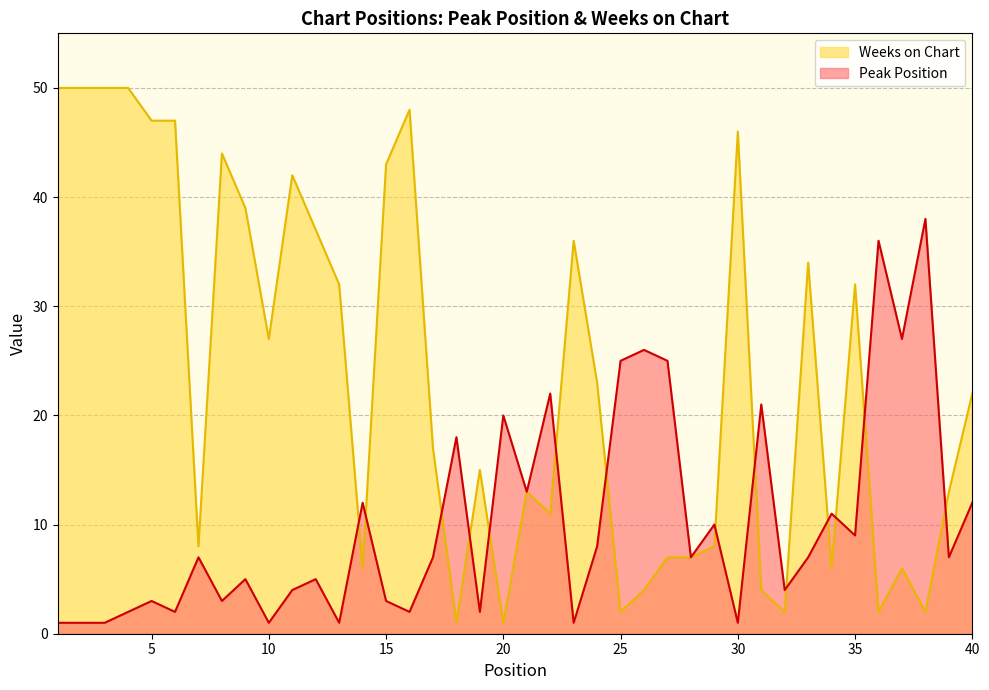

Reading left to right, what are all the values shown in this chart?

Peak Position: 1	1	1	2	3	2	7	3	5	1	4	5	1	12	3	2	7	18	2	20	13	22	1	8	25	26	25	7	10	1	21	4	7	11	9	36	27	38	7	12
Weeks on Chart: 50	50	50	50	47	47	8	44	39	27	42	37	32	6	43	48	17	1	15	1	13	11	36	23	2	4	7	7	8	46	4	2	34	6	32	2	6	2	13	22